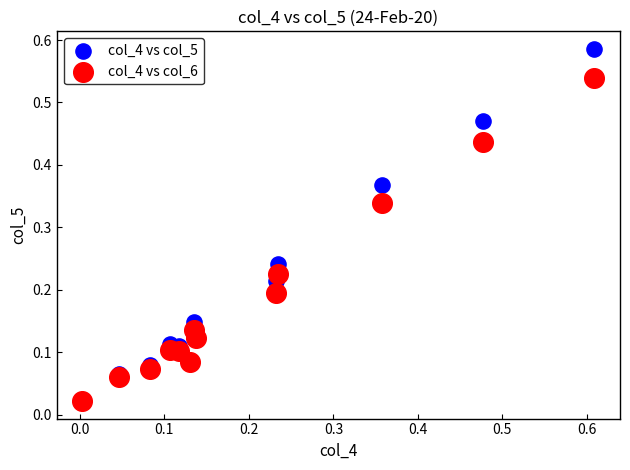

What are all the series names shown in the legend?

col_4 vs col_5, col_4 vs col_6